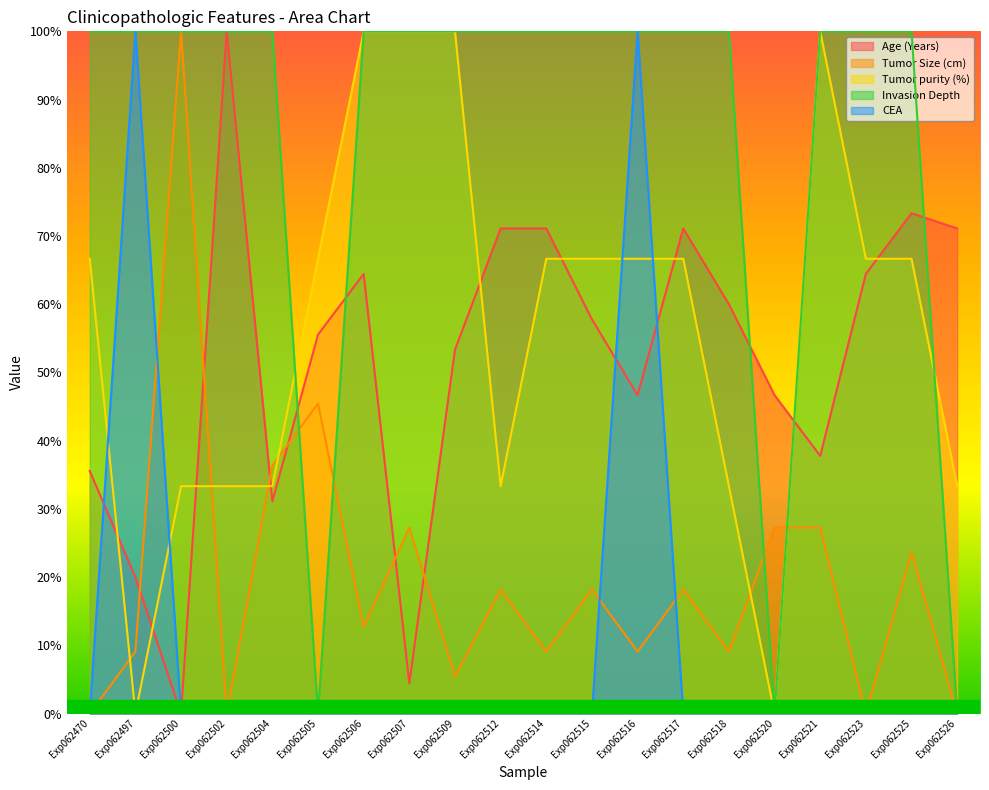

Is it true that CEA equals -42.5 at Exp062502?

False